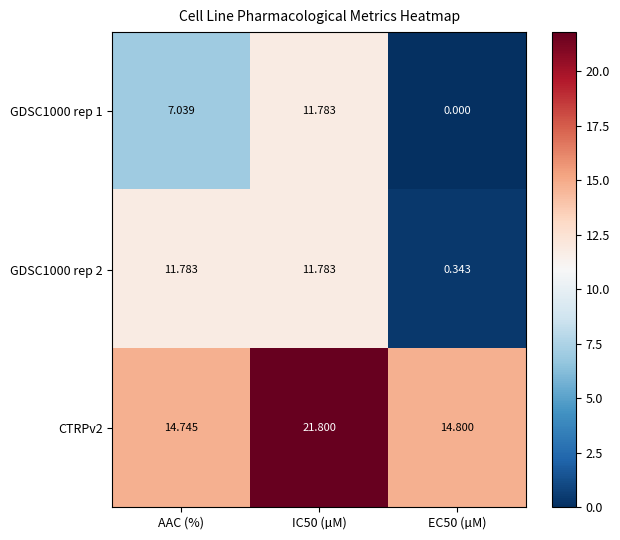

Is the value of CTRPv2 at AAC (%) greater than the value of GDSC1000 rep 1 at AAC (%)?

Yes